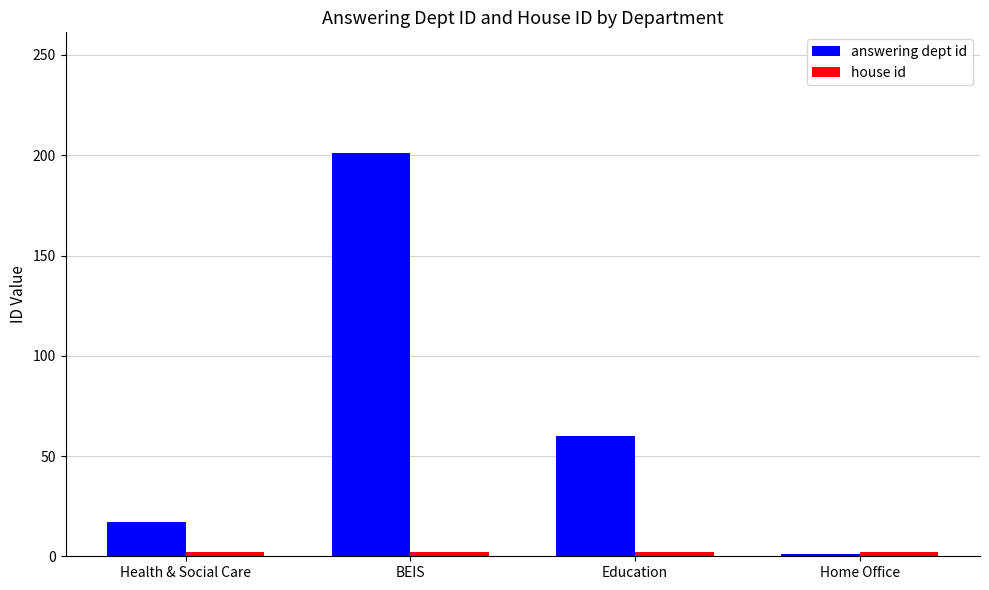

The answering dept id series shows 290 at BEIS. True or false?

False